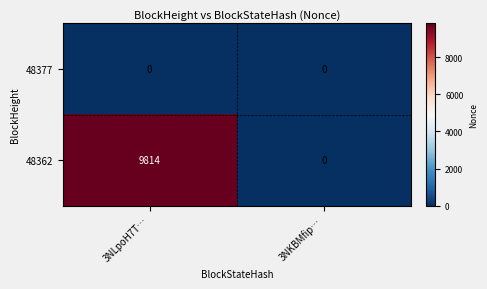

Is it true that 48362 equals 0 at 3NKBMfip…?

True